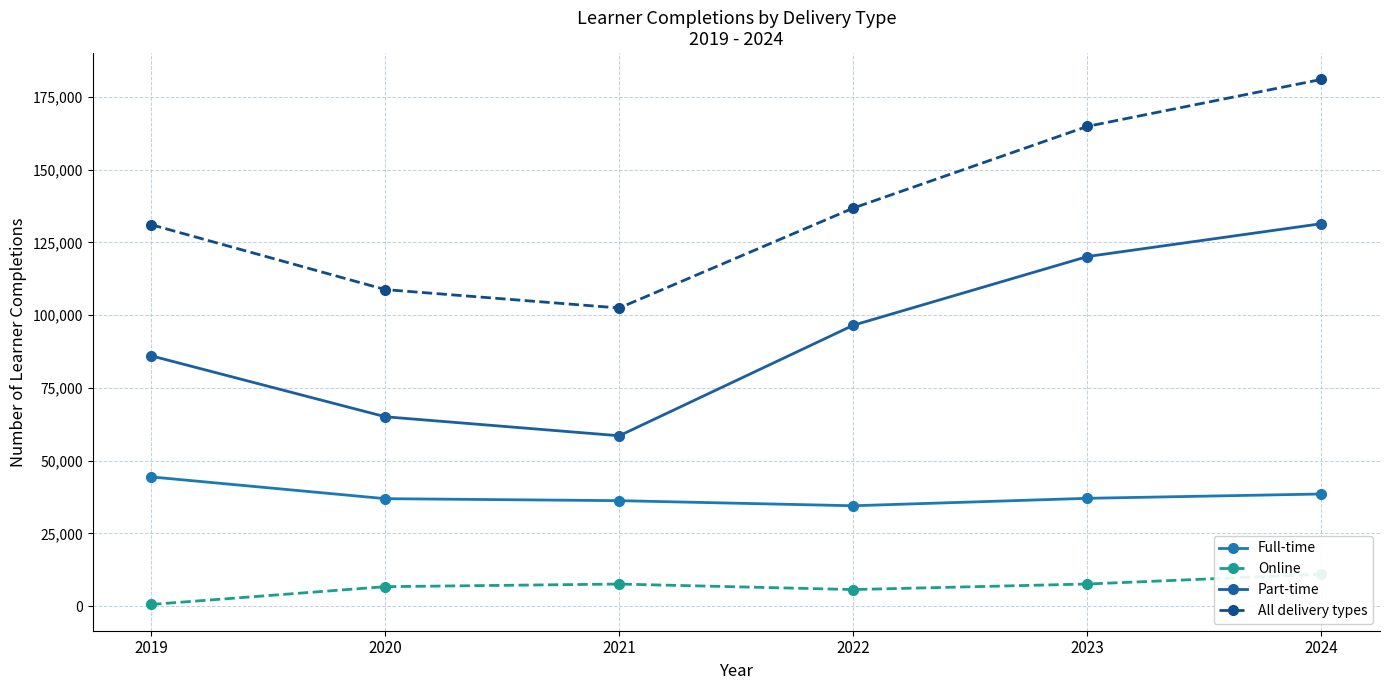

The Full-time series shows 28604 at 2019. True or false?

False